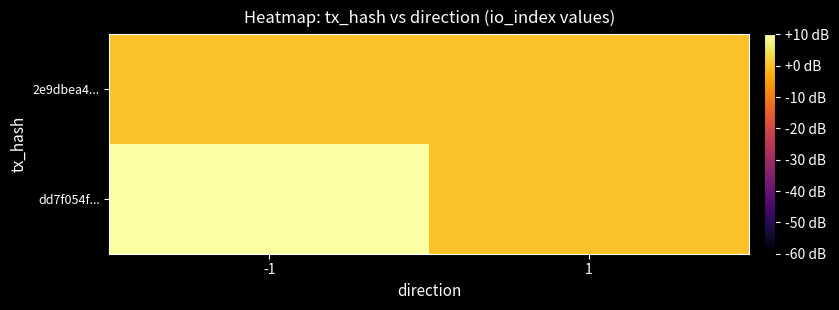

Rank the series at 1 from lowest to highest value.

dd7f054f..., 2e9dbea4...